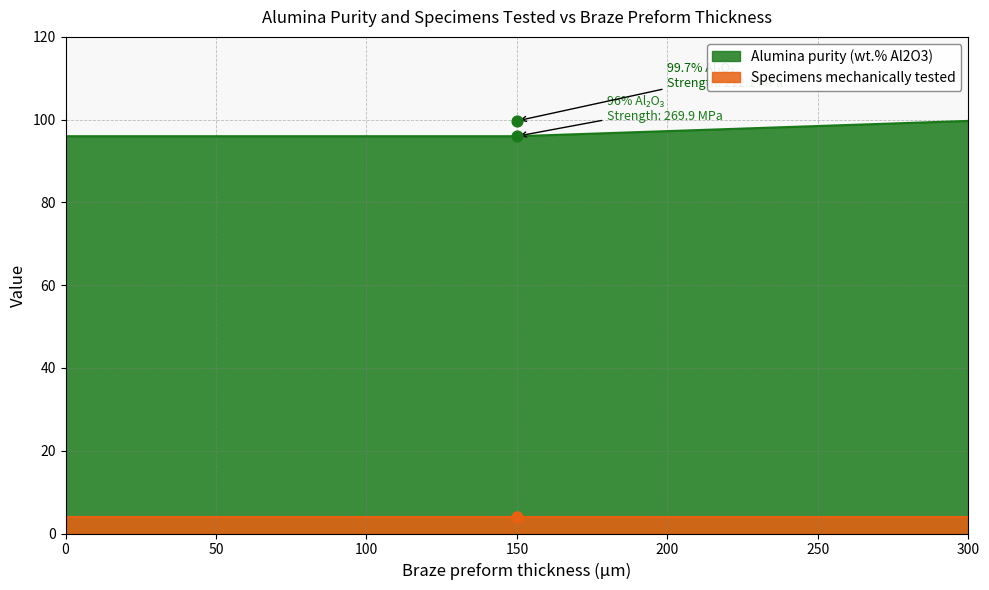

Which series has the widest spread of Y values?

Alumina purity (wt.% Al2O3)